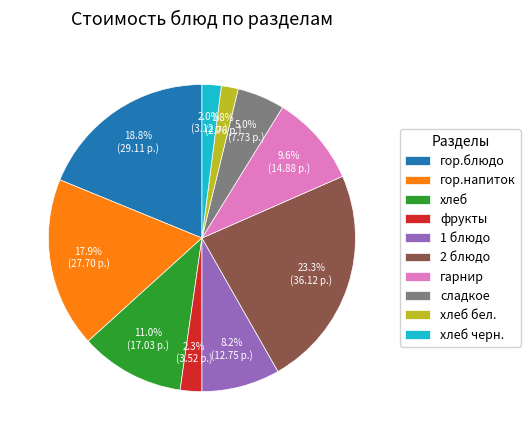

How many slices are in this pie chart?

10